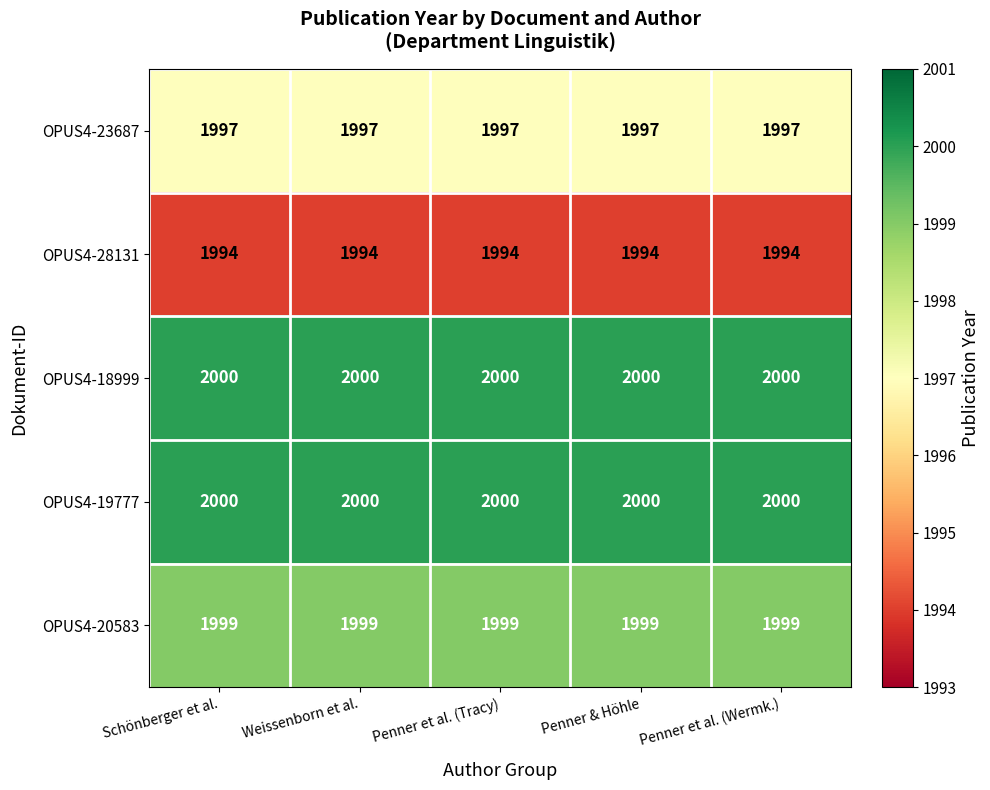

Is the value of OPUS4-19777 at Penner et al. (Tracy) greater than the value of OPUS4-20583 at Schönberger et al.?

Yes